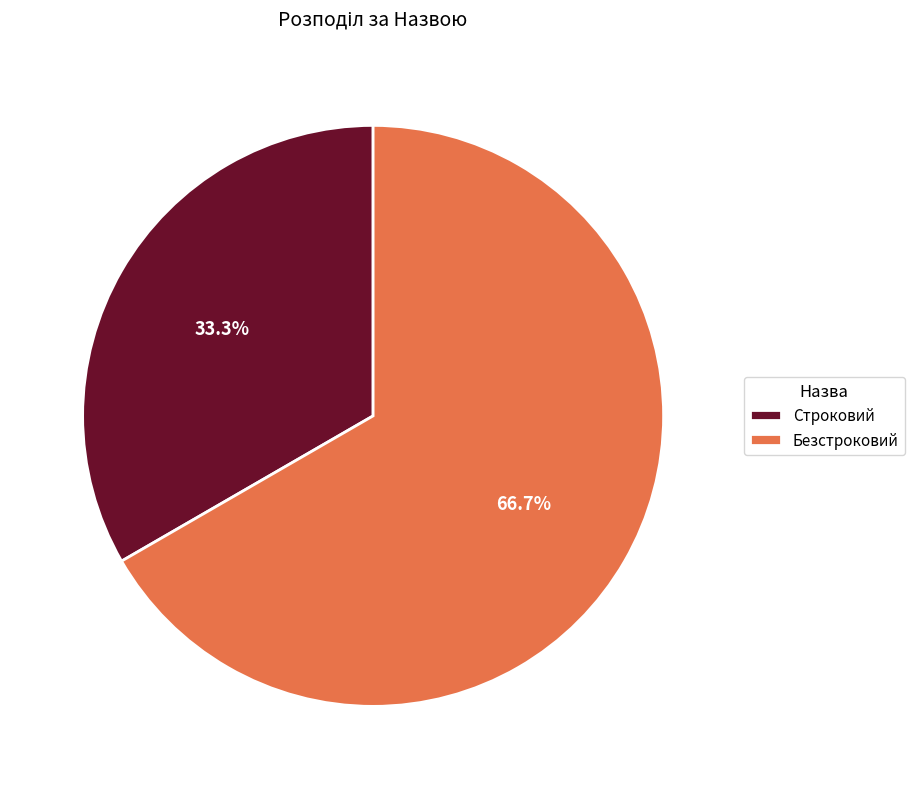

Approximately how many times larger is the value at Строковий compared to Безстроковий?

0.5